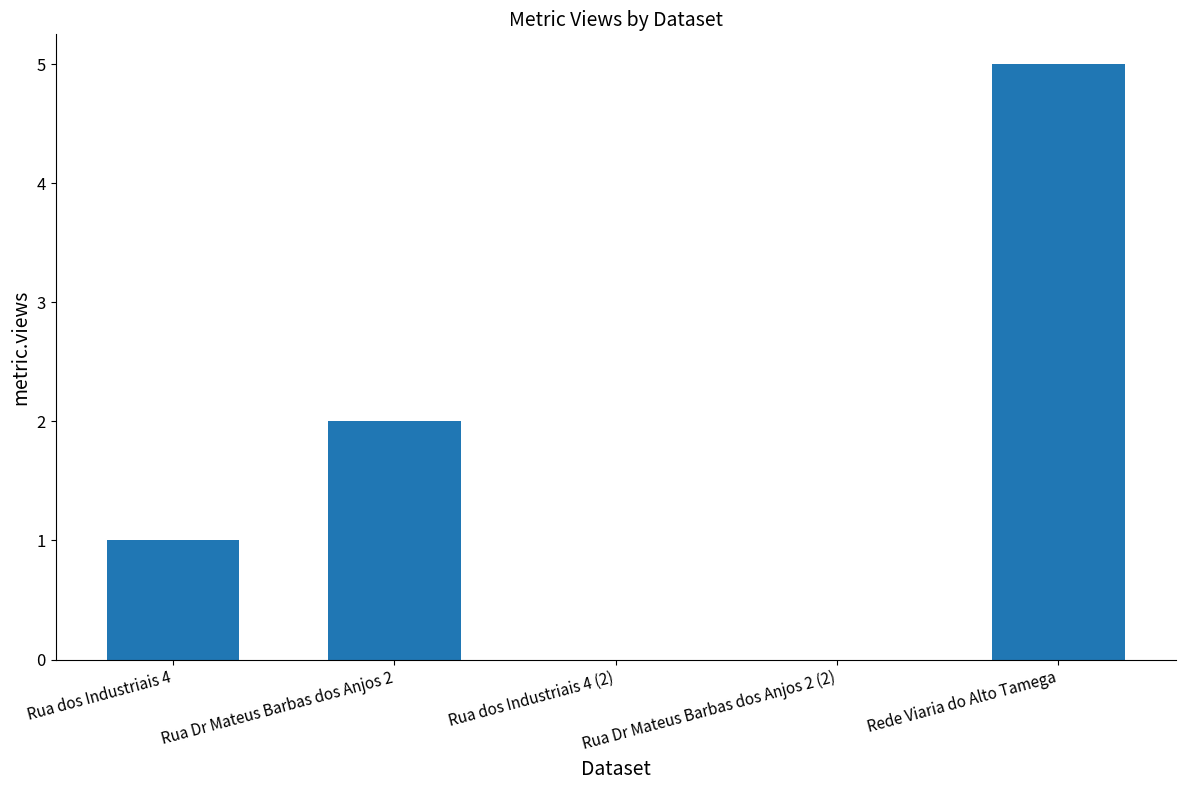

True or false: the data shows 1 at Rua Dr Mateus Barbas dos Anjos 2.

False